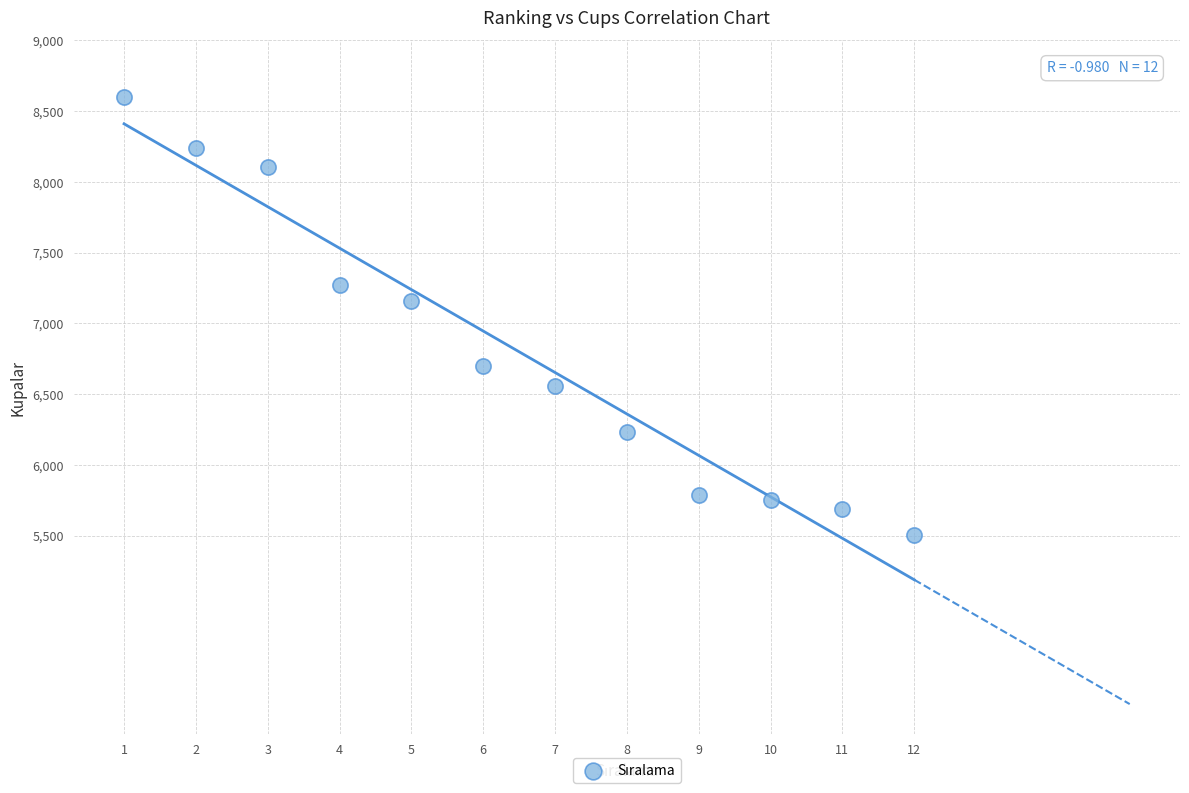

What is the range of Y values (max minus min)?

3090